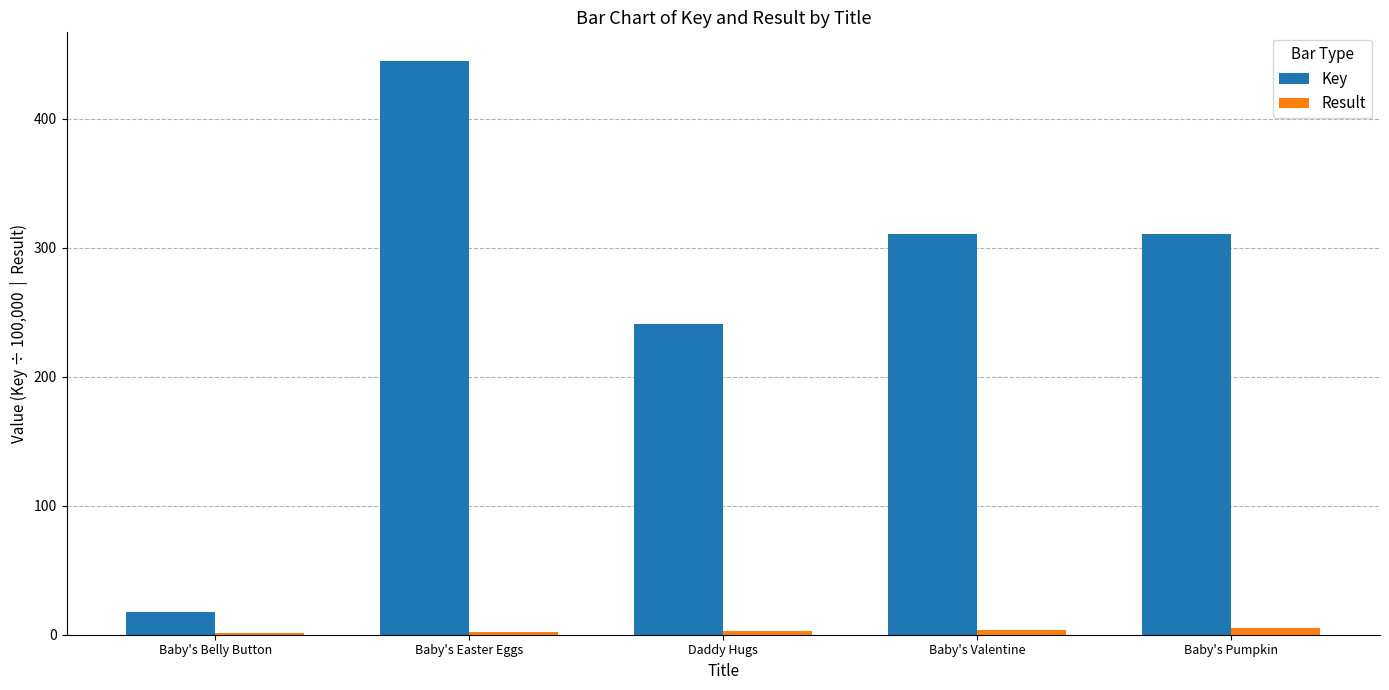

How many groups of bars are there?

5